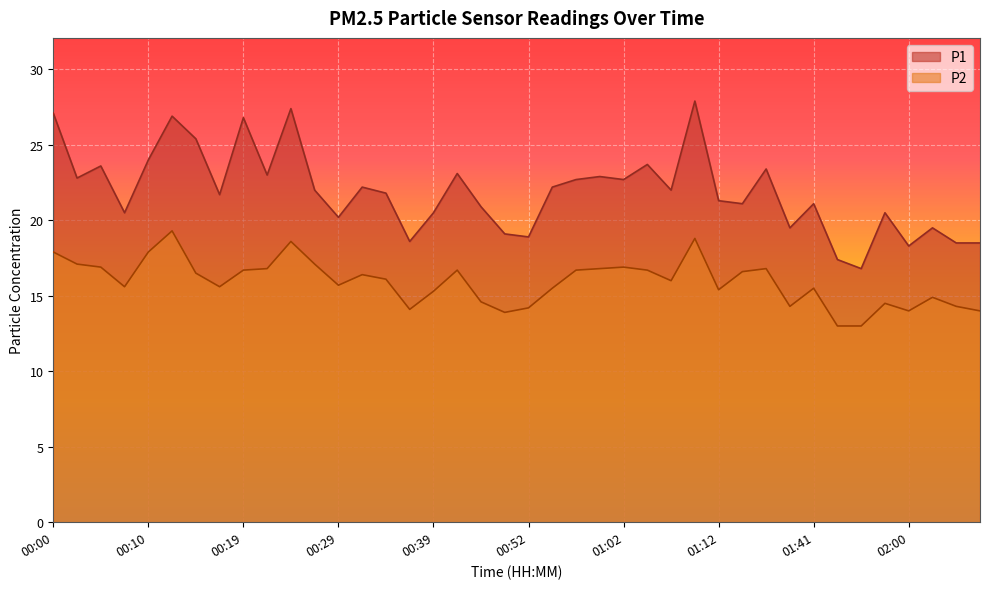

Which category has the lowest value in the P1 series?

01:55